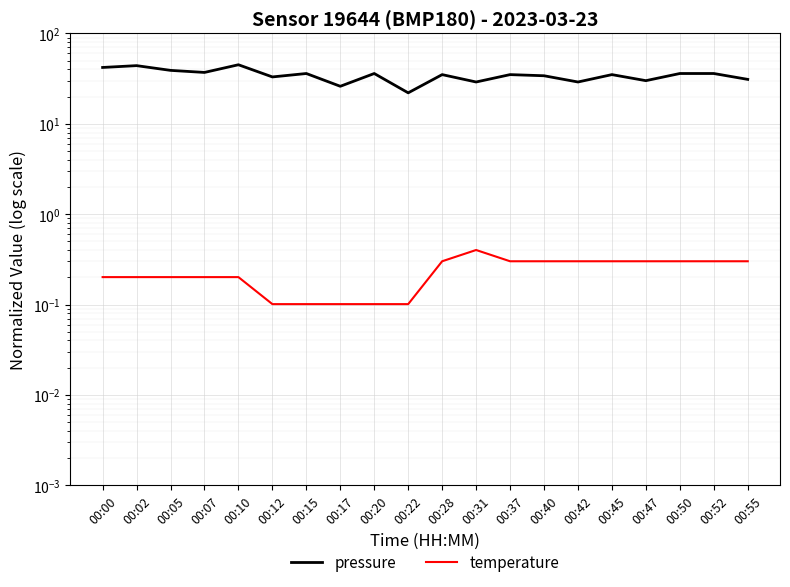

At which label is temperature closest to 0?

00:12